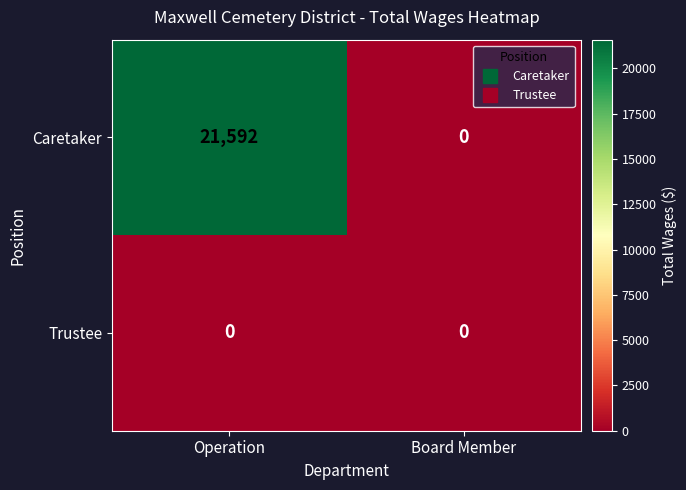

How many series are shown in this chart?

2